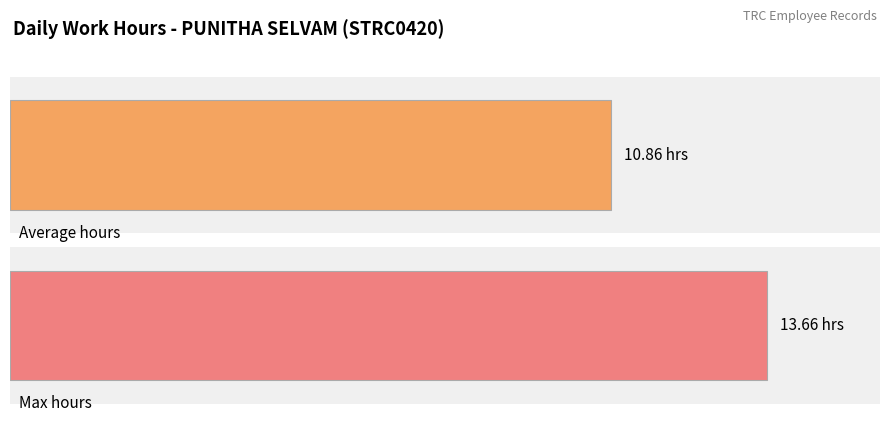

How many distinct data groups are displayed?

1